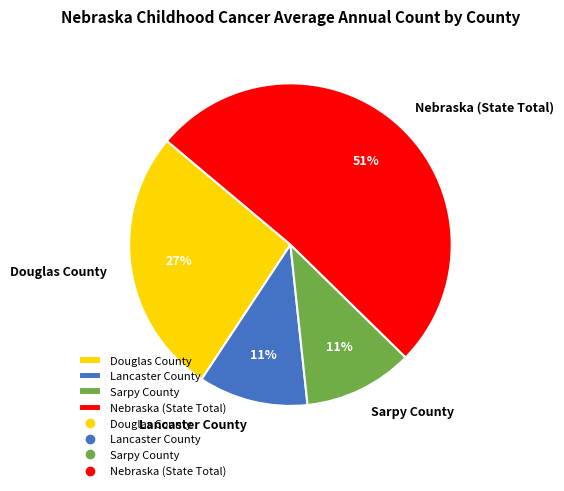

Do Nebraska (State Total) and Lancaster County together represent more than half of the pie?

Yes